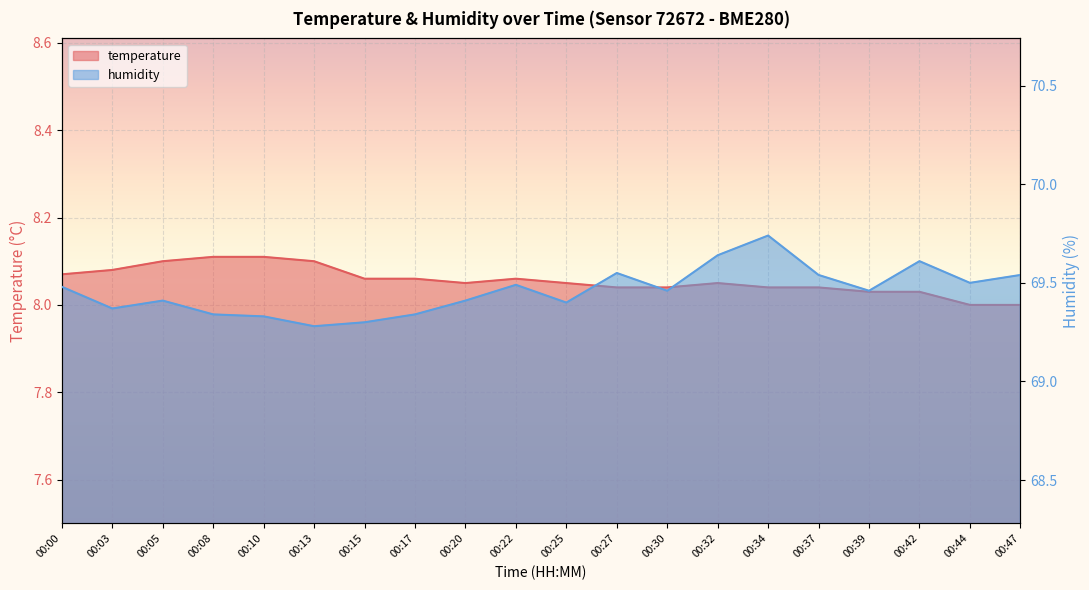

Reading right to left, what are all the values shown in this chart?

temperature: 00:47=8.0	00:44=8.0	00:42=8.0	00:39=8.0	00:37=8.0	00:34=8.0	00:32=8.1	00:30=8.0	00:27=8.0	00:25=8.1	00:22=8.1	00:20=8.1	00:17=8.1	00:15=8.1	00:13=8.1	00:10=8.1	00:08=8.1	00:05=8.1	00:03=8.1	00:00=8.1
humidity: 00:47=69.5	00:44=69.5	00:42=69.6	00:39=69.5	00:37=69.5	00:34=69.7	00:32=69.6	00:30=69.5	00:27=69.5	00:25=69.4	00:22=69.5	00:20=69.4	00:17=69.3	00:15=69.3	00:13=69.3	00:10=69.3	00:08=69.3	00:05=69.4	00:03=69.4	00:00=69.5